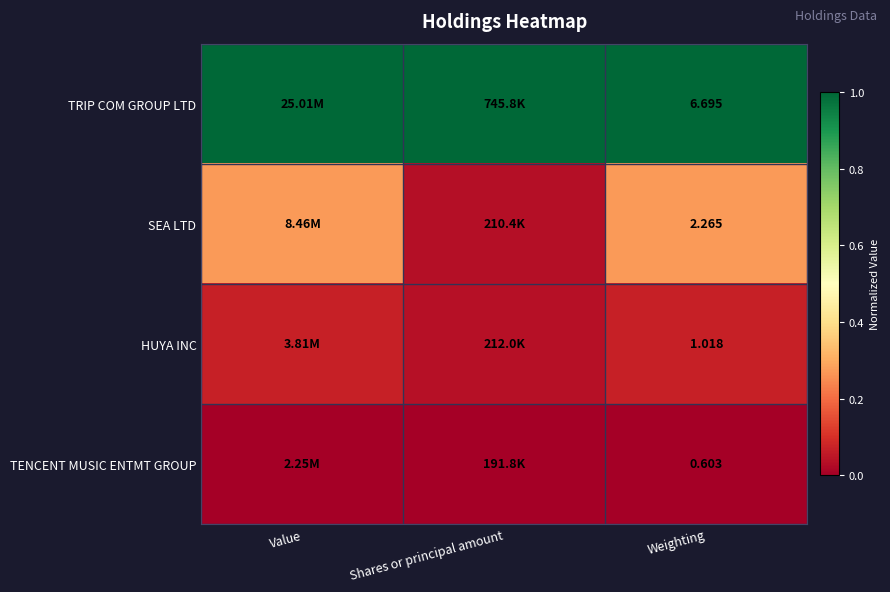

At Weighting, list the series in order from largest to smallest.

TRIP COM GROUP LTD, SEA LTD, HUYA INC, TENCENT MUSIC ENTMT GROUP